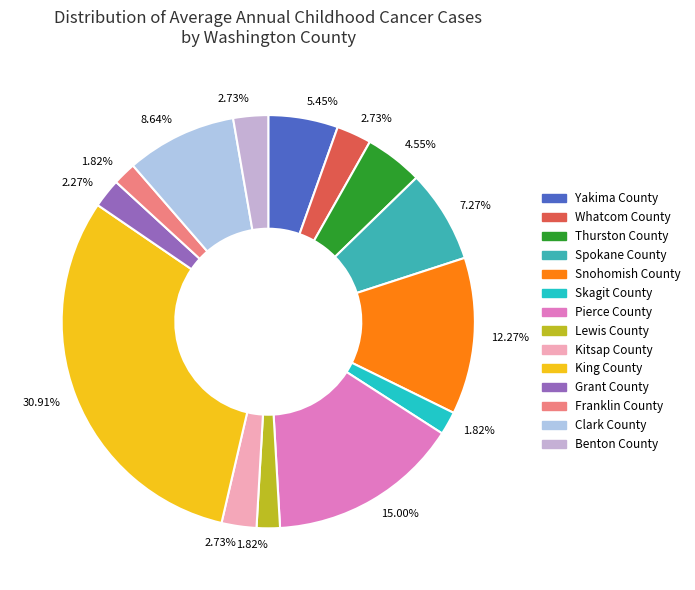

How many slices are in this pie chart?

14